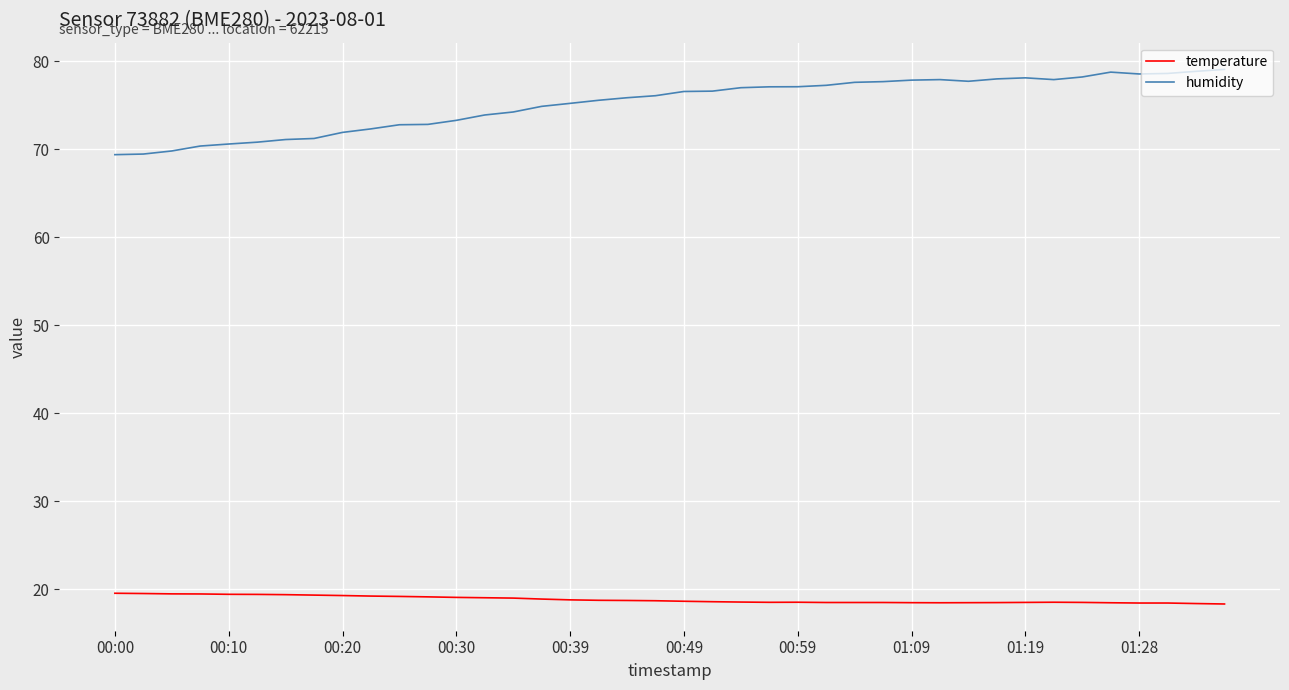

Which series has the widest spread of values?

humidity